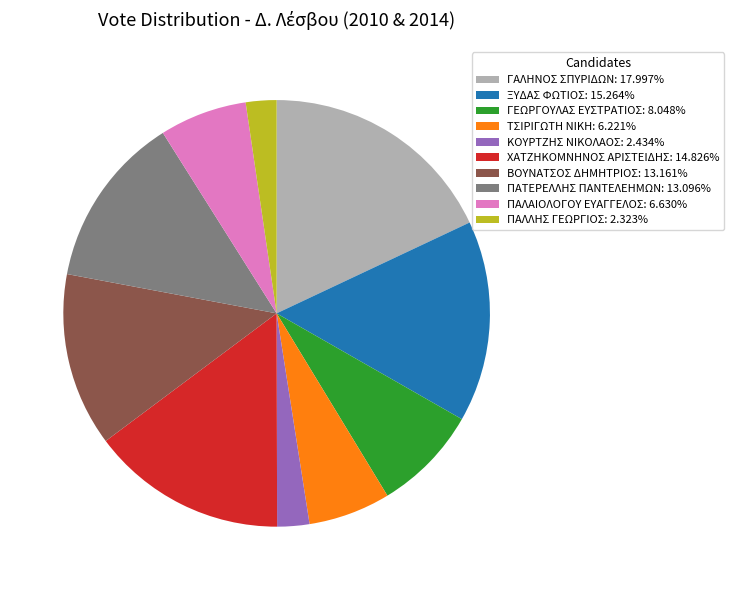

How many segments does this pie chart have?

10